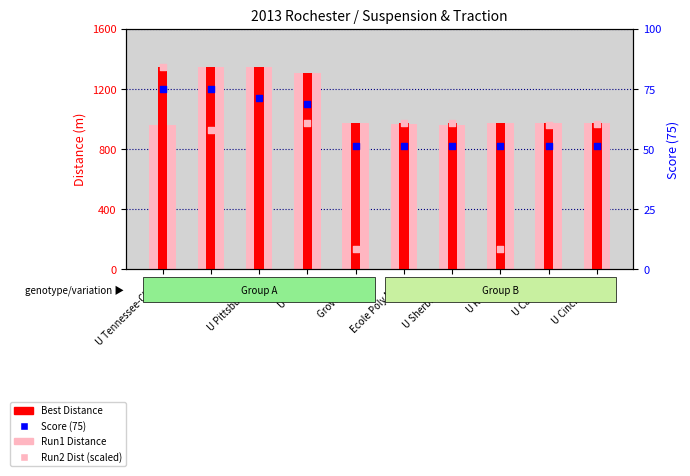

What is the total value across all series at Ecole Poly MTL?

2054.2